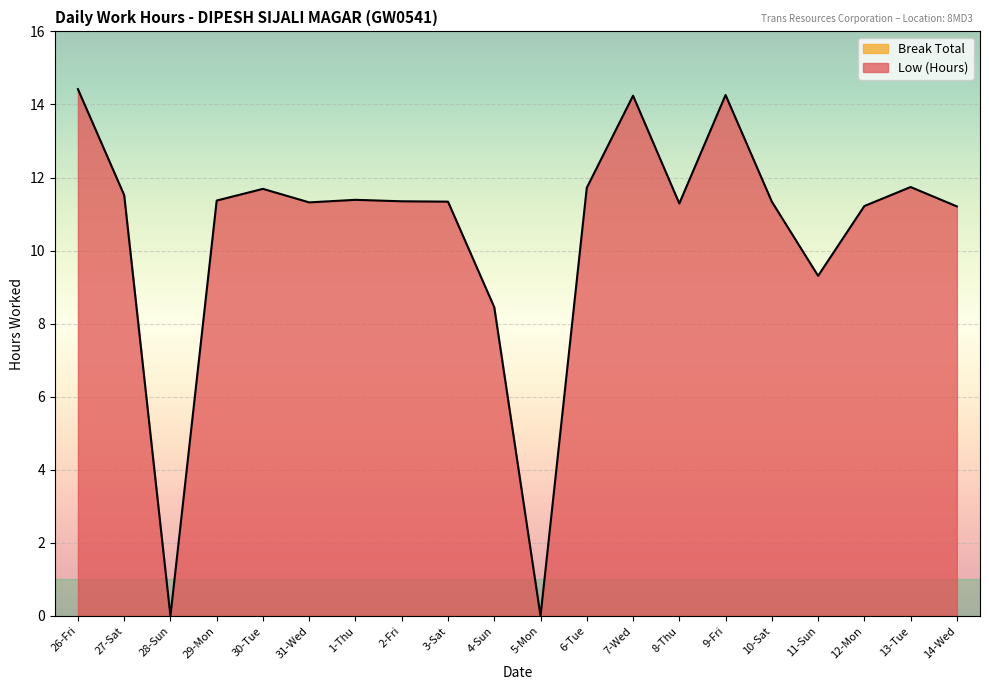

Reading right to left, extract all data points from this chart.

11.2	11.7	11.2	9.3	11.3	14.3	11.3	14.2	11.7	0.0	8.4	11.3	11.3	11.4	11.3	11.7	11.4	0.0	11.5	14.4